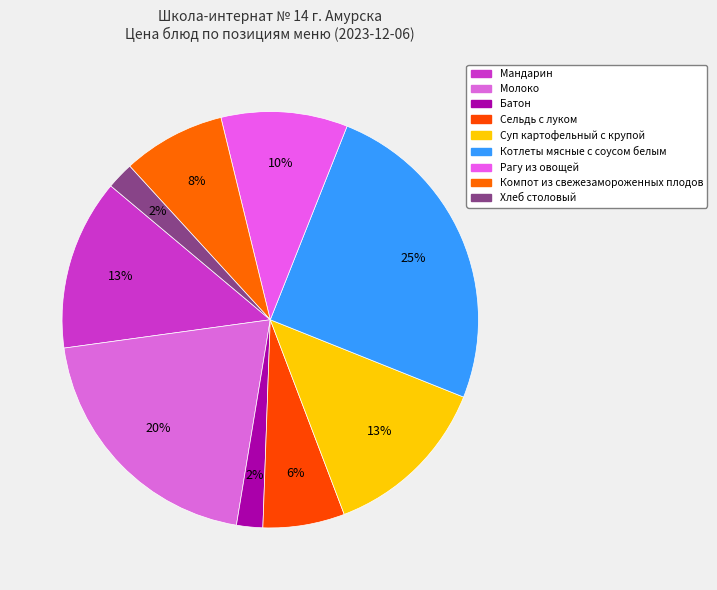

To the nearest percent, what is the combined percentage of Котлеты мясные с соусом белым and Сельдь с луком?

31%